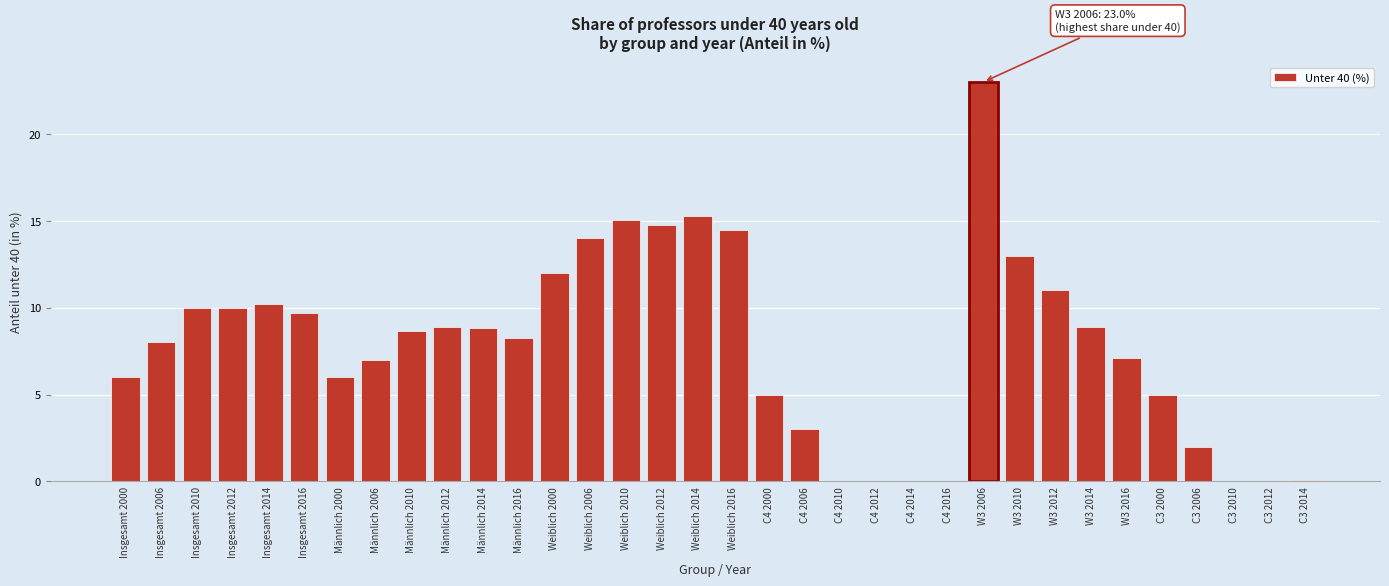

What is the greatest value displayed?

23.0